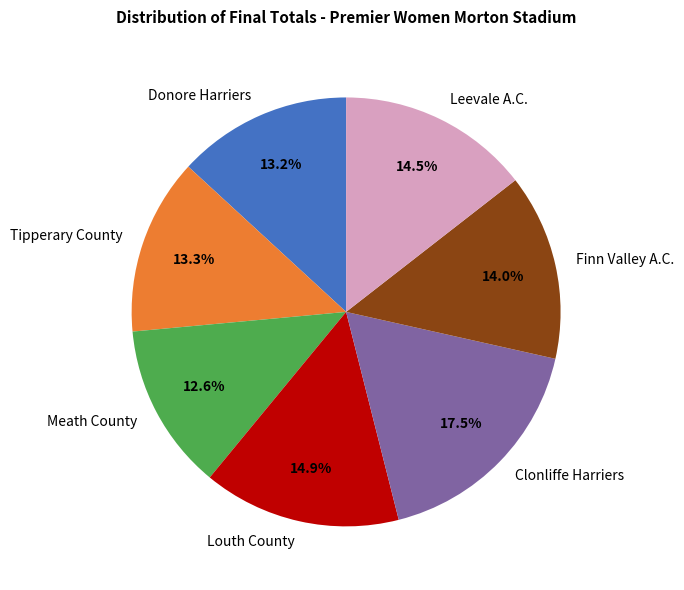

To the nearest percent, what percentage of the pie is Donore Harriers?

13%